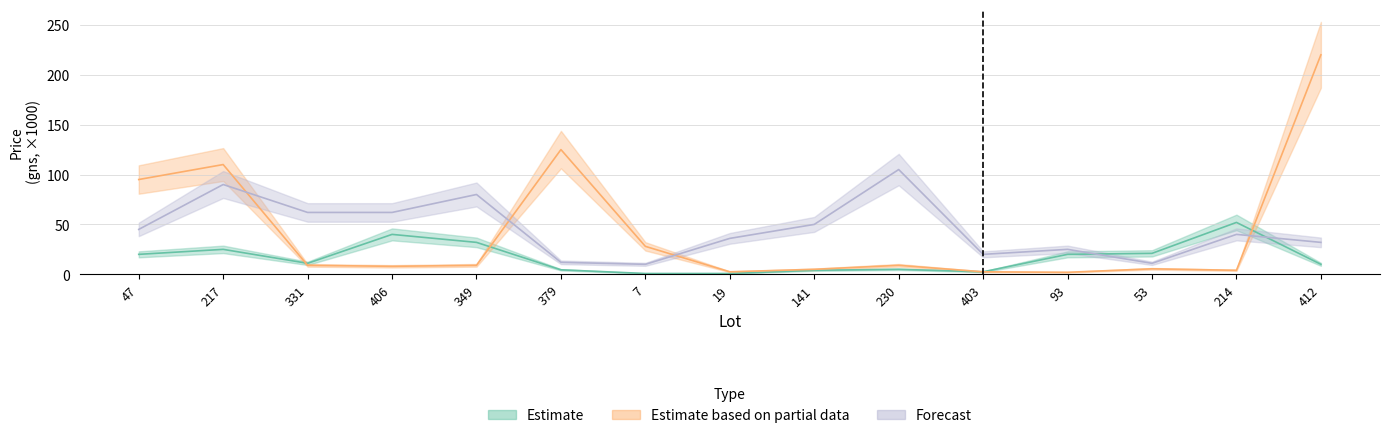

Is this an area chart (filled region under the line)?

No